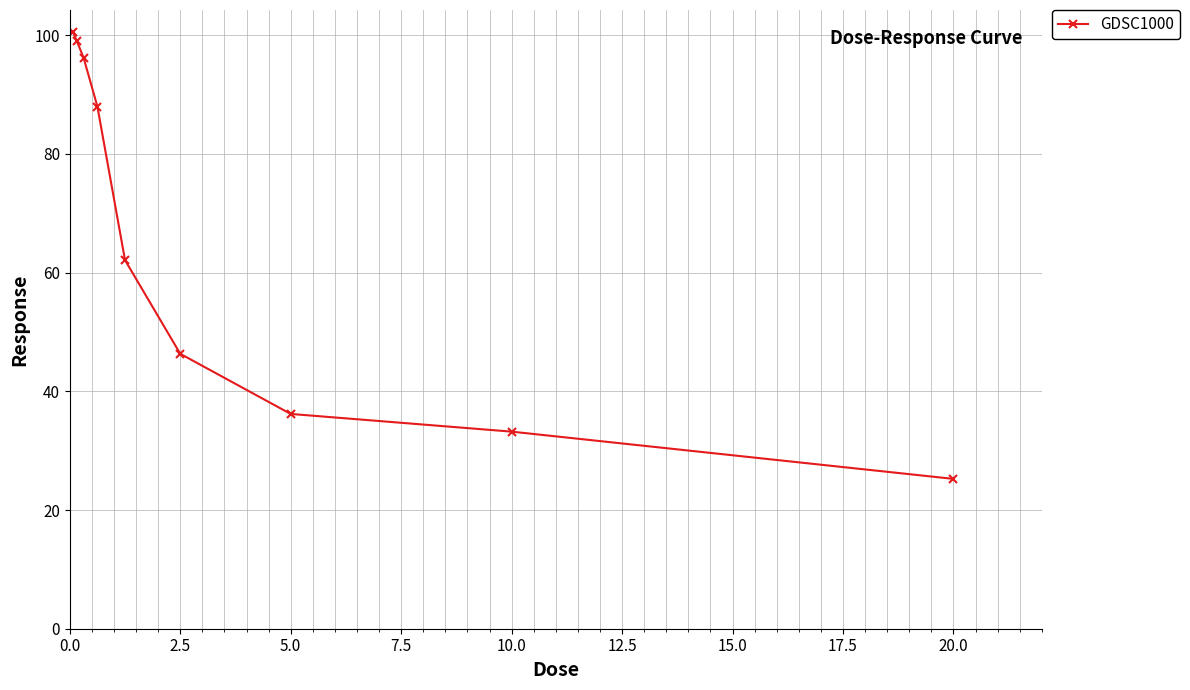

What is the value of the 4th point from the left?

88.0